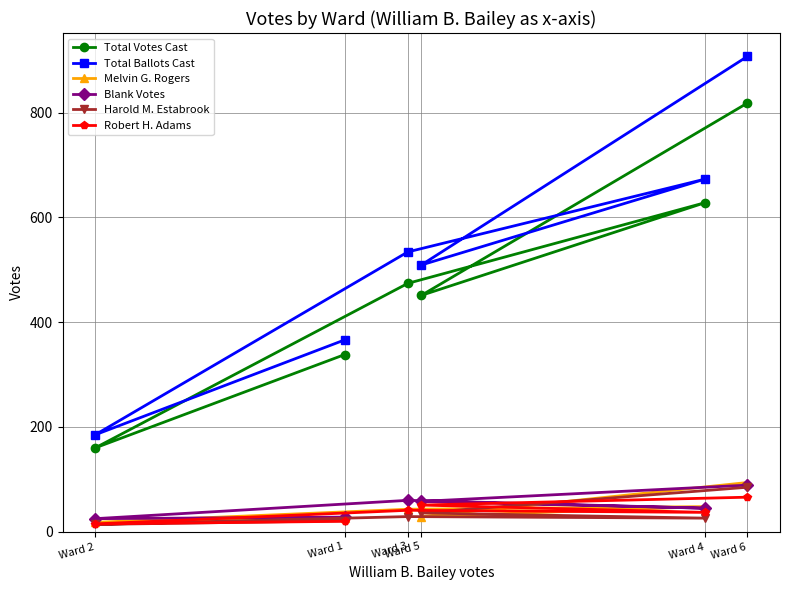

List the labels in order of Melvin G. Rogers value, smallest first.

Ward 2, Ward 1, Ward 5, Ward 3, Ward 4, Ward 6